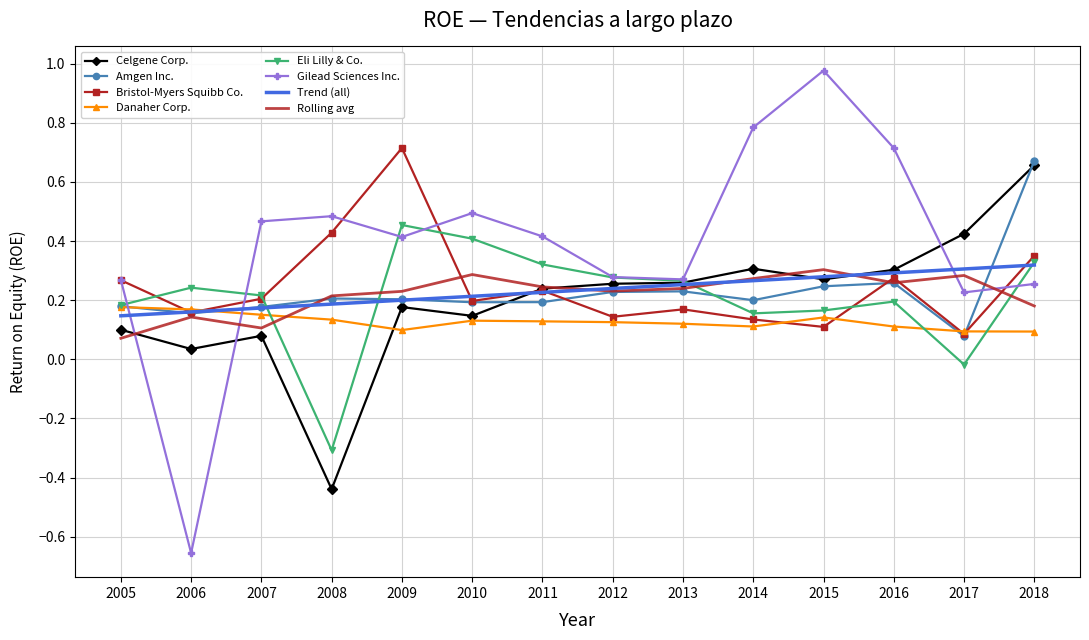

At which label is Eli Lilly & Co. closest to 0?

2017